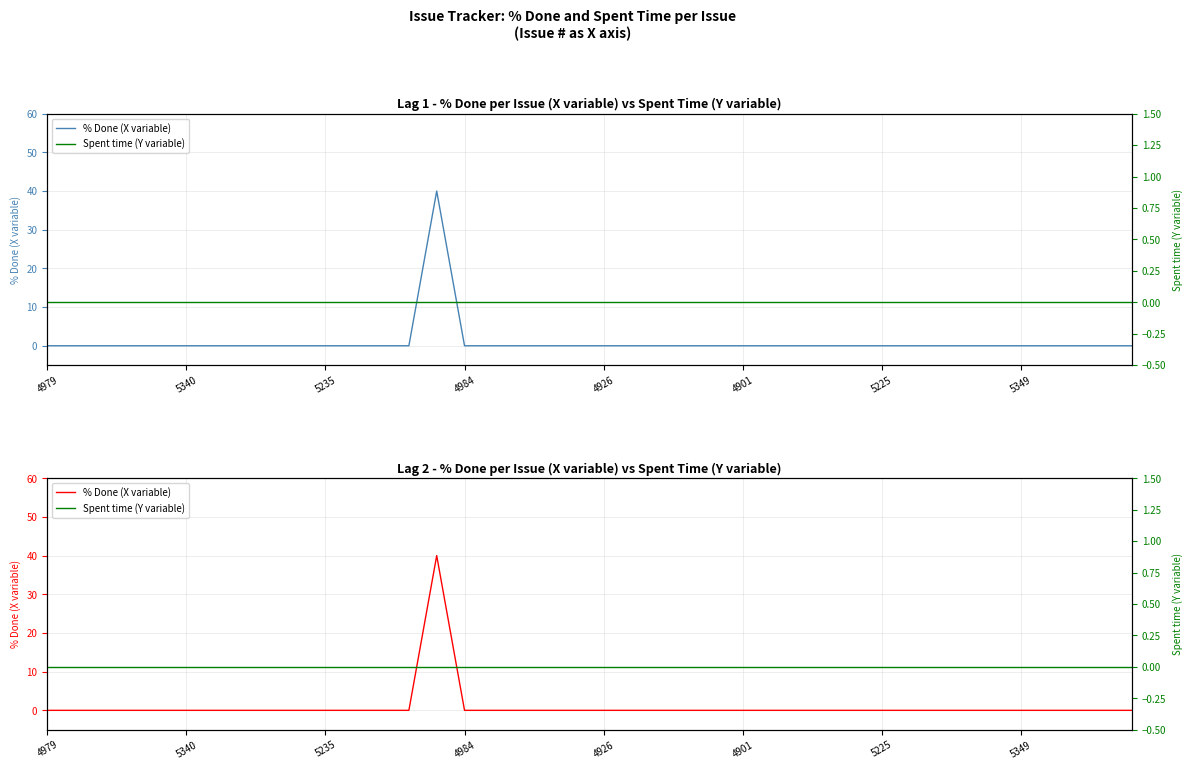

True or false: % Done (X variable) has a value of -24 at 9.

False